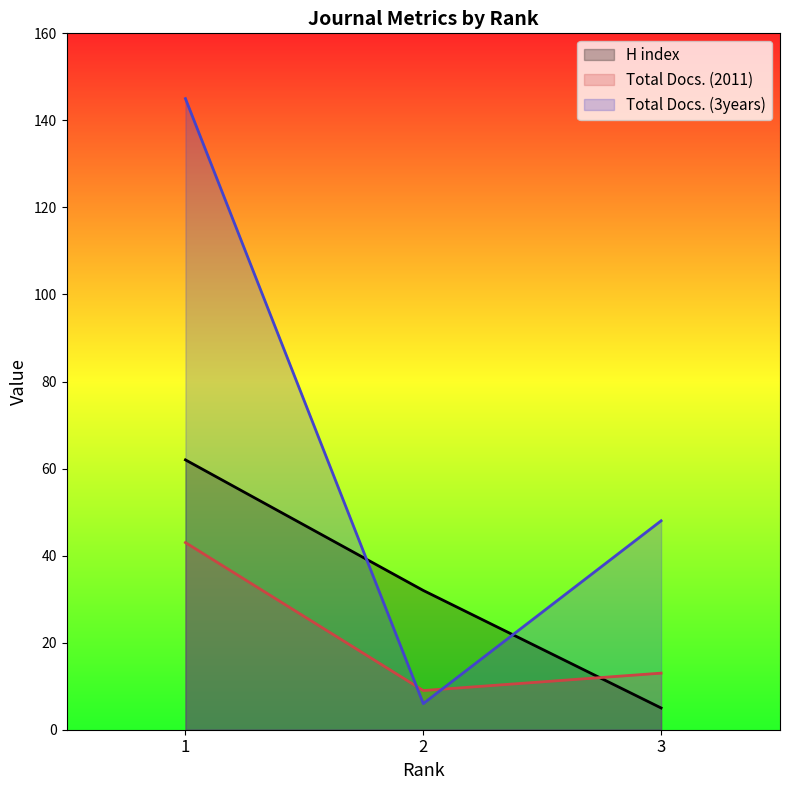

Is it true that Total Docs. (3years) equals 145 at 1?

True